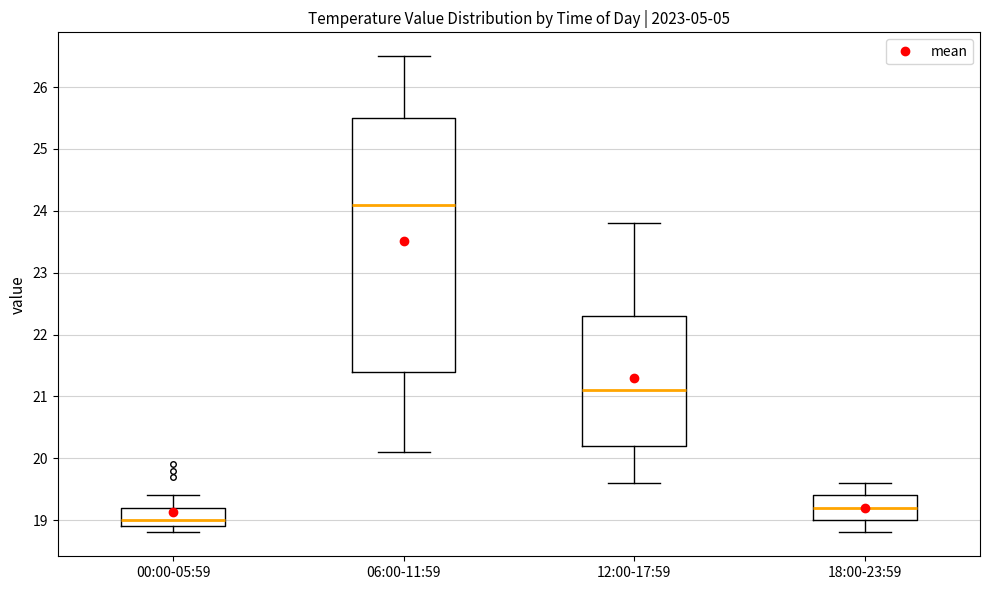

Reading left to right, transcribe this box plot: for each box, give where its median line is, the range the box spans, and where its two whiskers end, as read against the y-axis. The values are not printed on the chart, so give them approximately, as read against the axis.

00:00-05:59: median 19.0, box 18.9 to 19.2, whiskers 18.8 to 19.4
06:00-11:59: median 24.1, box 21.4 to 25.5, whiskers 20.1 to 26.5
12:00-17:59: median 21.1, box 20.2 to 22.3, whiskers 19.6 to 23.8
18:00-23:59: median 19.2, box 19.0 to 19.4, whiskers 18.8 to 19.6